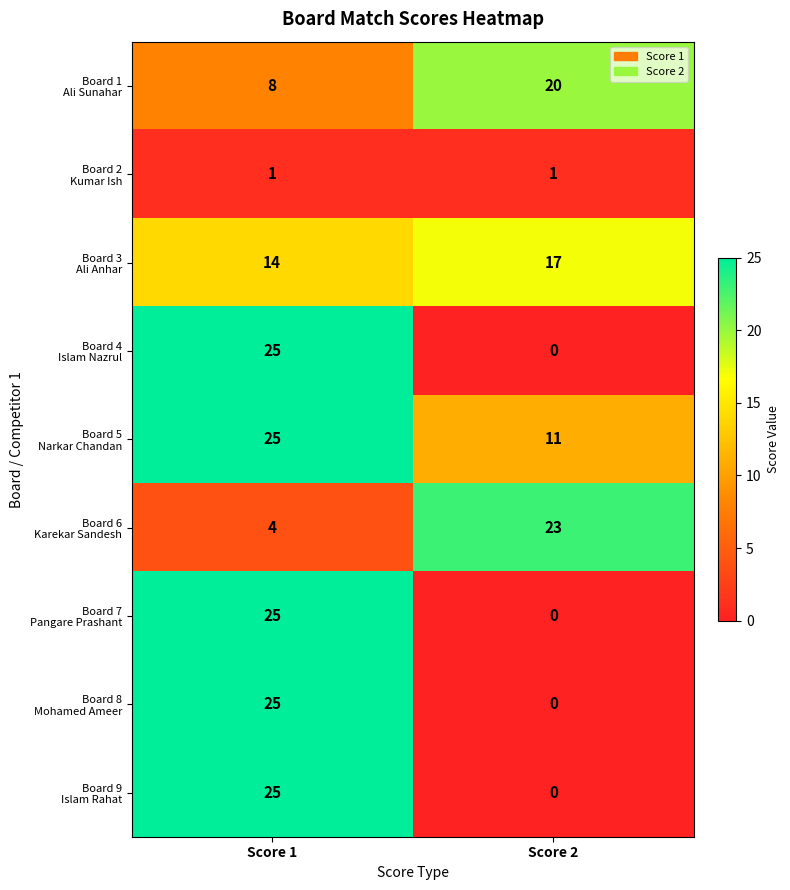

Count the number of categories in the chart.

2